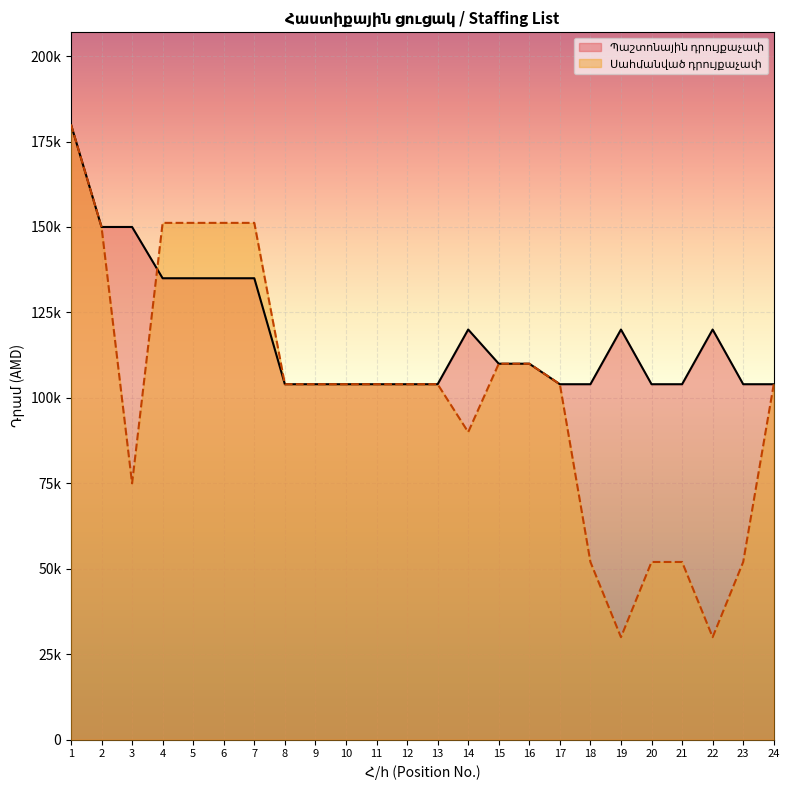

Is it true that Պաշտոնային դրույքաչափ equals 135000 at 5?

True